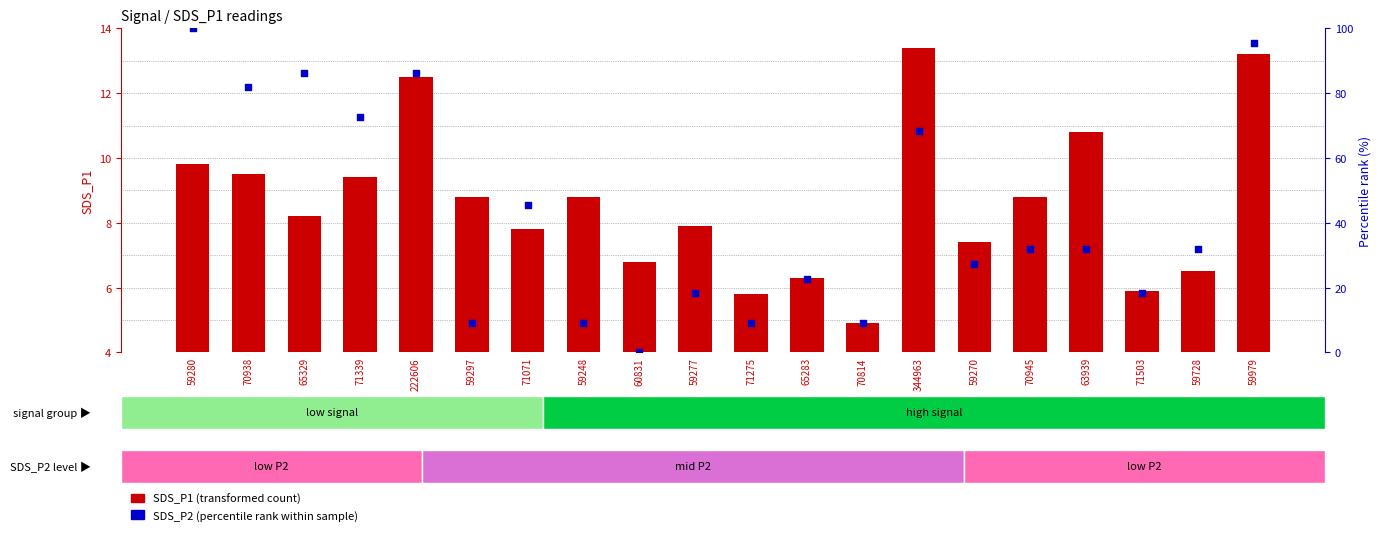

What is the total value across all series at 70938?

91.3